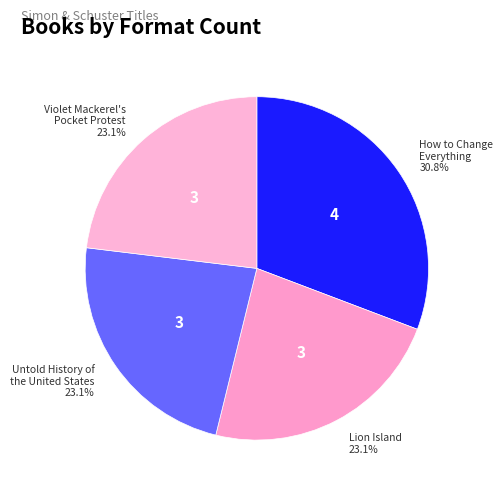

Rank the categories by value from lowest to highest.

Lion Island, Untold History of the United States, Violet Mackerel's Pocket Protest, How to Change Everything